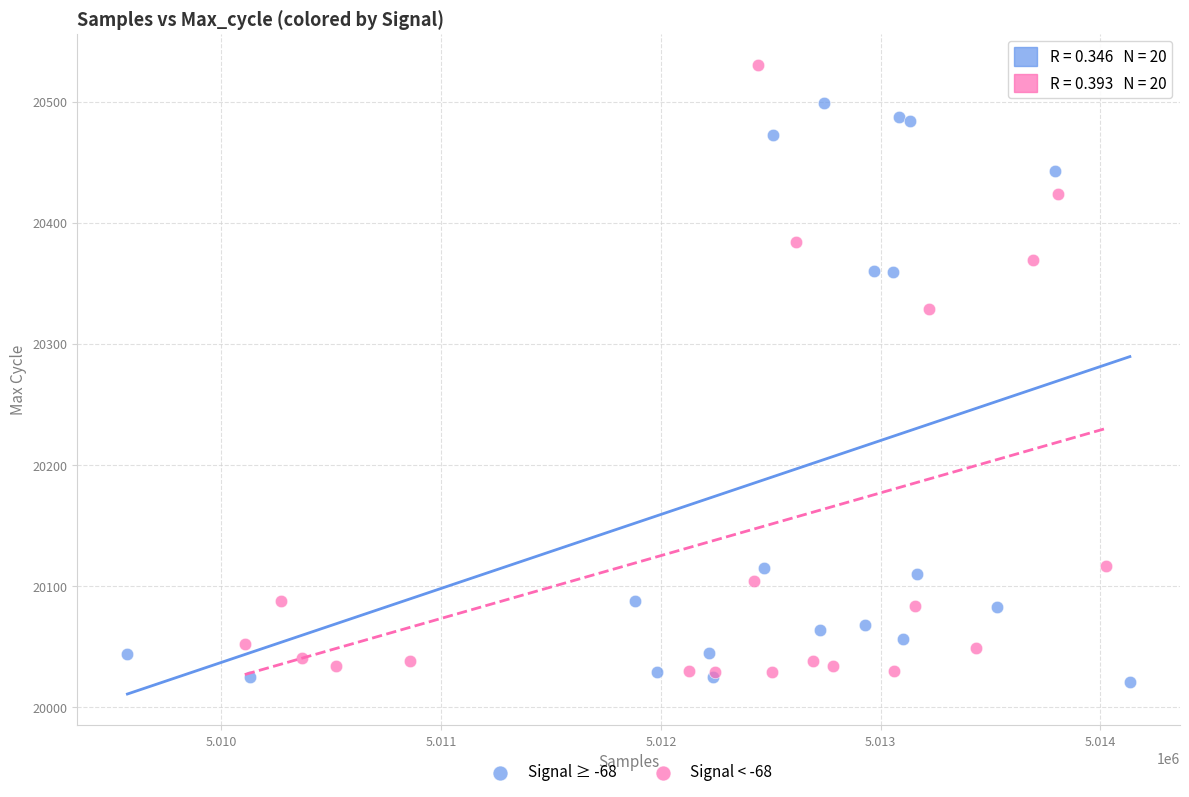

Which series has the largest Y range (max minus min)?

Signal < -68